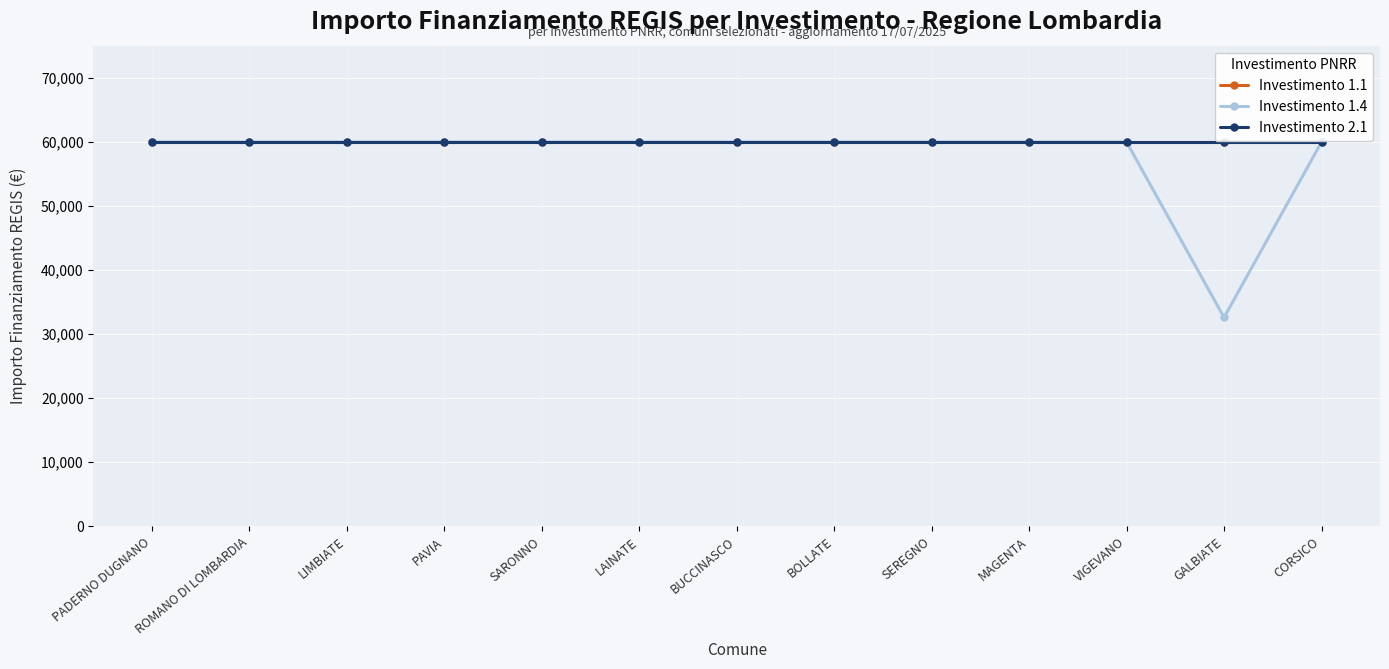

Does the chart have visible grid lines?

Yes